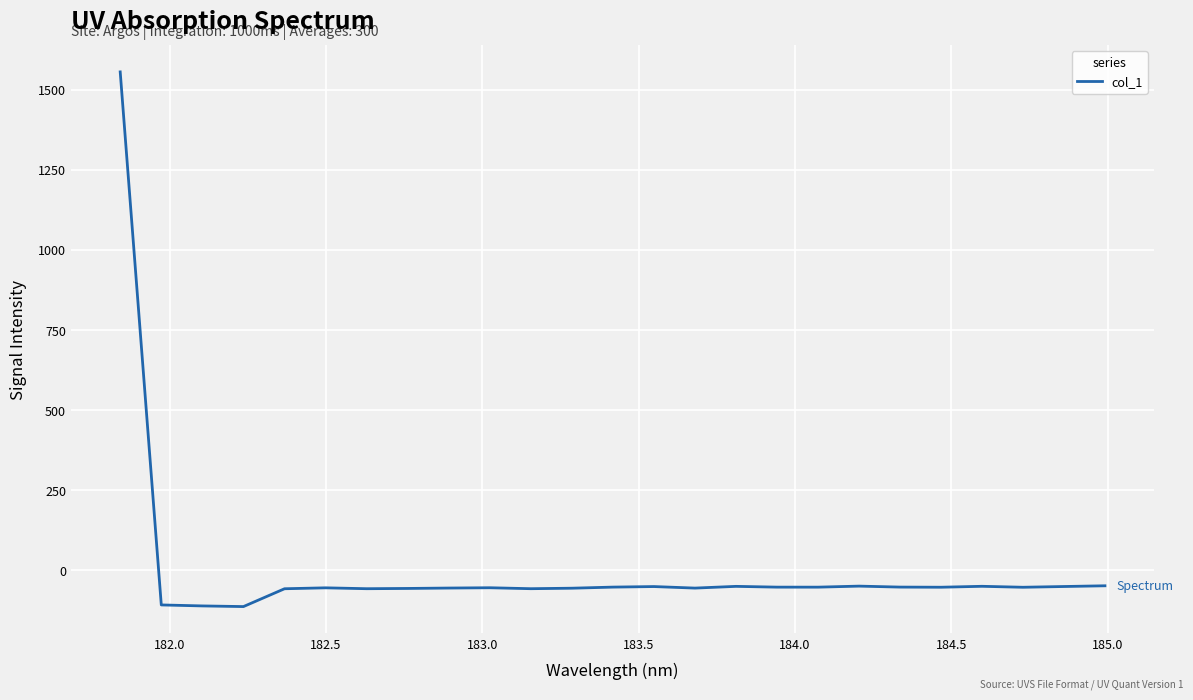

How many values are below -52?

18